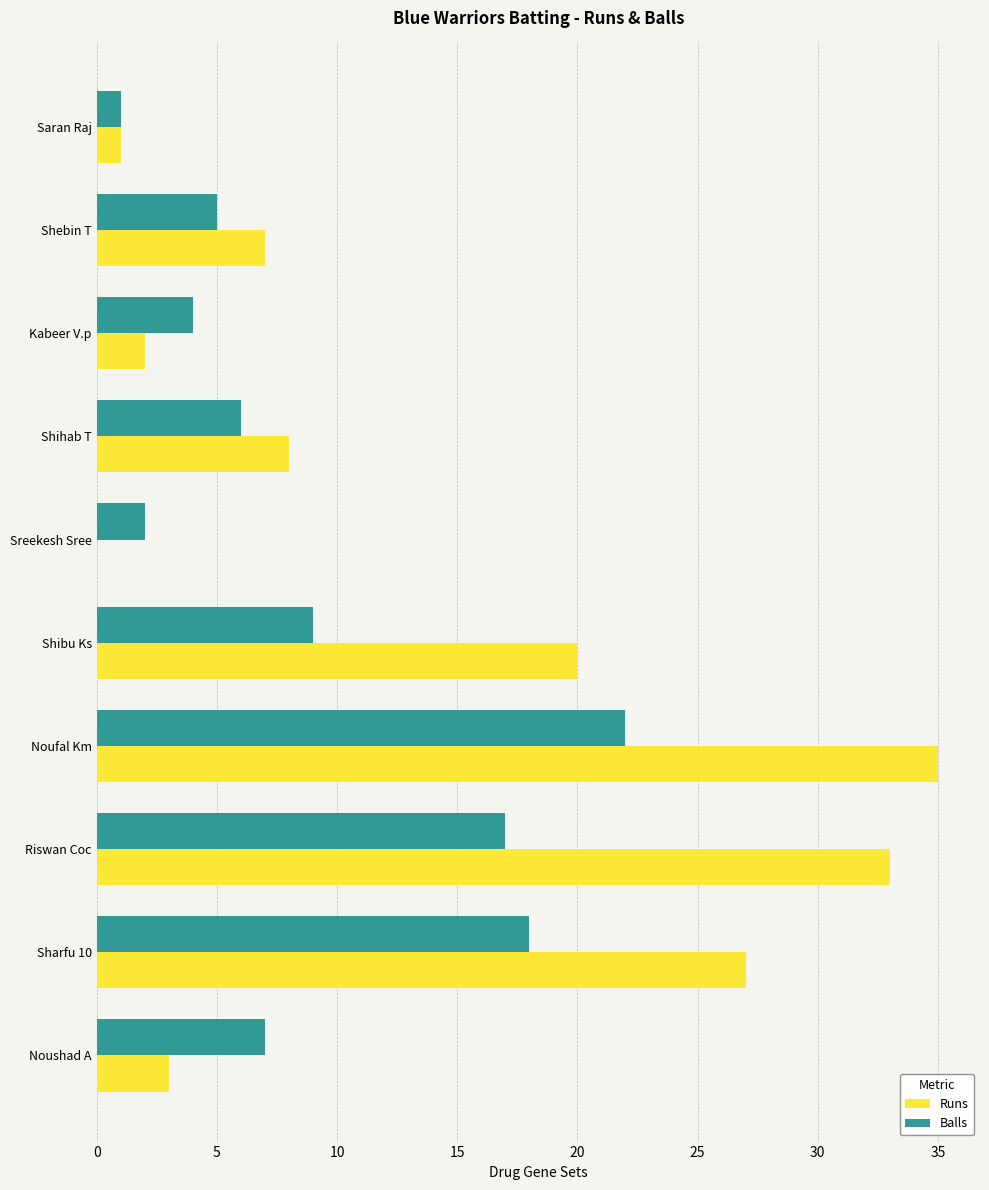

What is the maximum value for Runs?

35